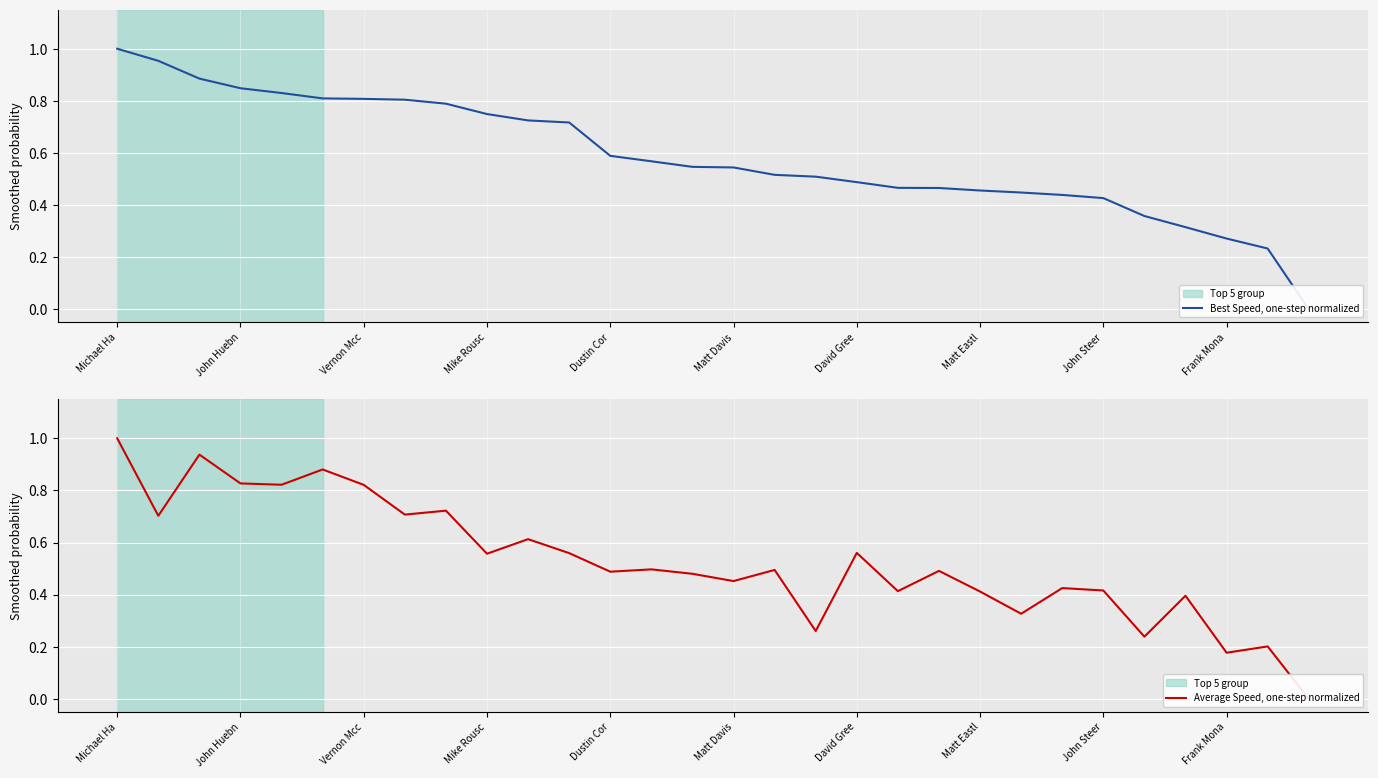

Reading left to right, what are all the values shown in this chart?

Best Speed, one-step normalized: 1.0	1.0	0.9	0.8	0.8	0.8	0.8	0.8	0.8	0.7	0.7	0.7	0.6	0.6	0.5	0.5	0.5	0.5	0.5	0.5	0.5	0.5	0.4	0.4	0.4	0.4	0.3	0.3	0.2	0.0
Average Speed, one-step normalized: 1.0	0.7	0.9	0.8	0.8	0.9	0.8	0.7	0.7	0.6	0.6	0.6	0.5	0.5	0.5	0.5	0.5	0.3	0.6	0.4	0.5	0.4	0.3	0.4	0.4	0.2	0.4	0.2	0.2	0.0